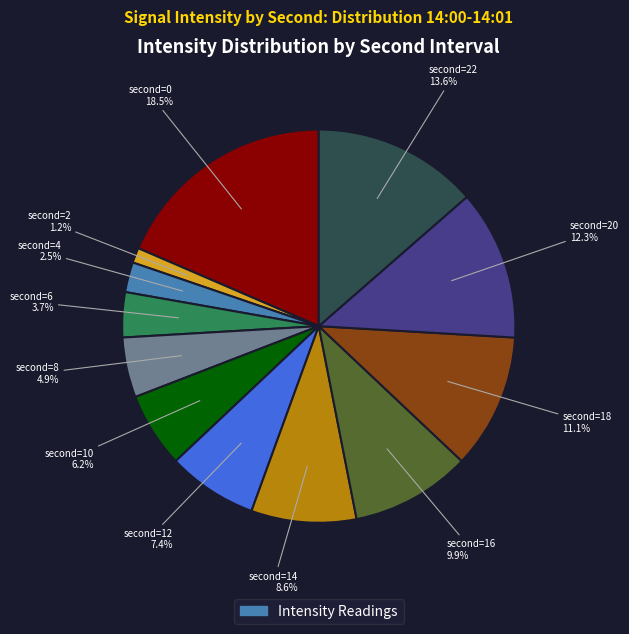

Is there any slice that represents more than half of the pie?

No